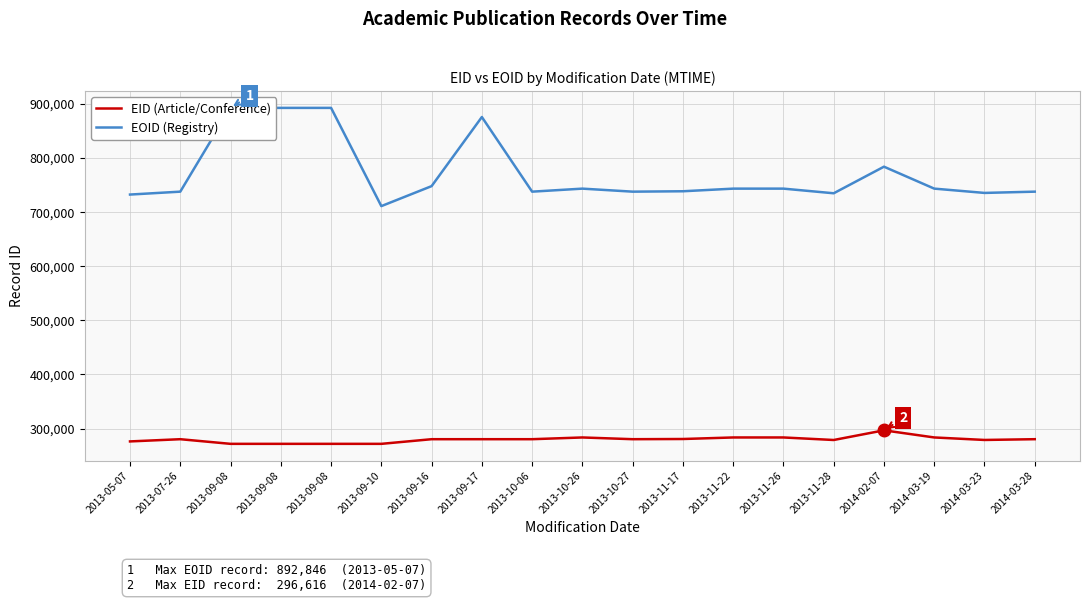

Between 2013-09-17 and 2014-03-23, which series saw the biggest shift?

EOID (Registry)